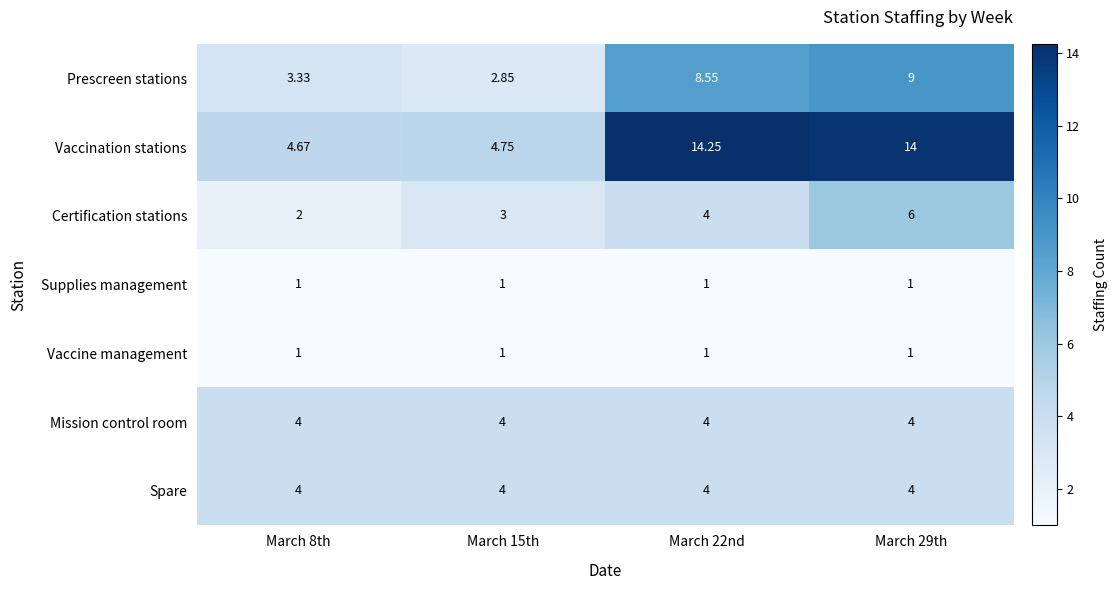

Which series has the largest total across all categories?

Vaccination stations